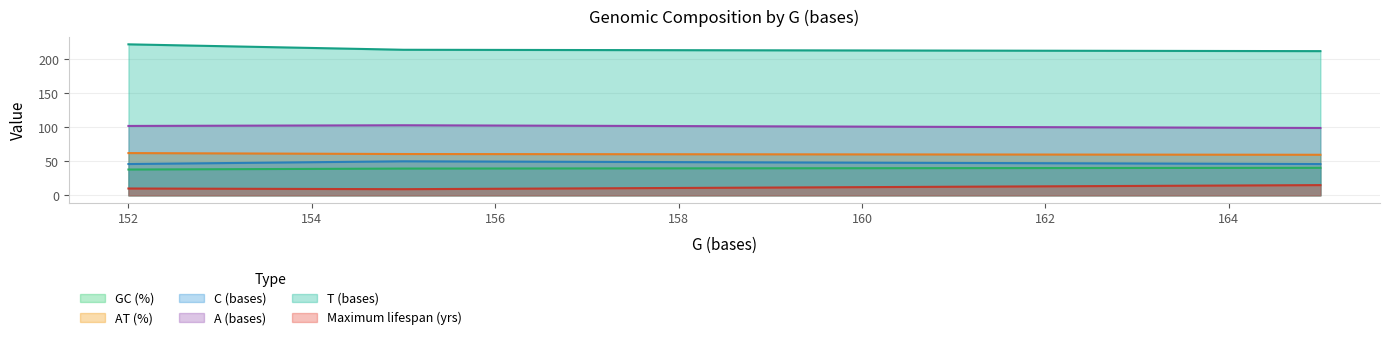

Which series has the largest total across all categories?

T (bases)